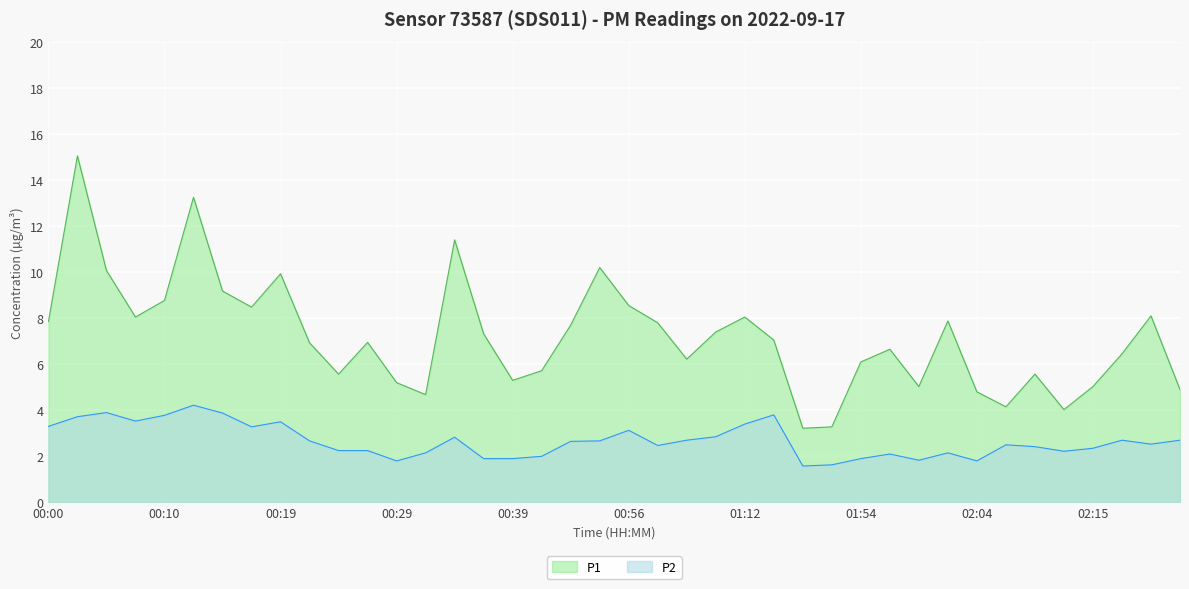

Which has a higher value, 00:07 or 00:05?

00:05